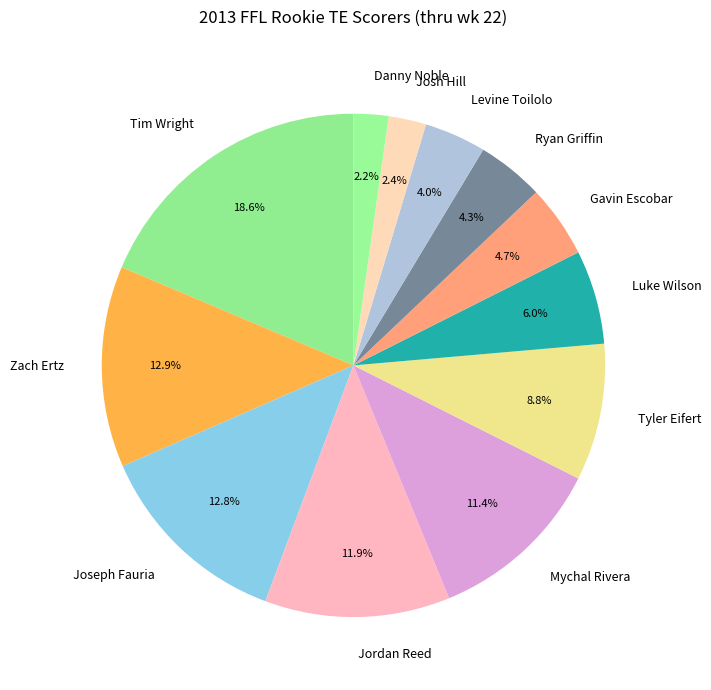

To the nearest percent, what percentage of the pie is Danny Noble?

2%